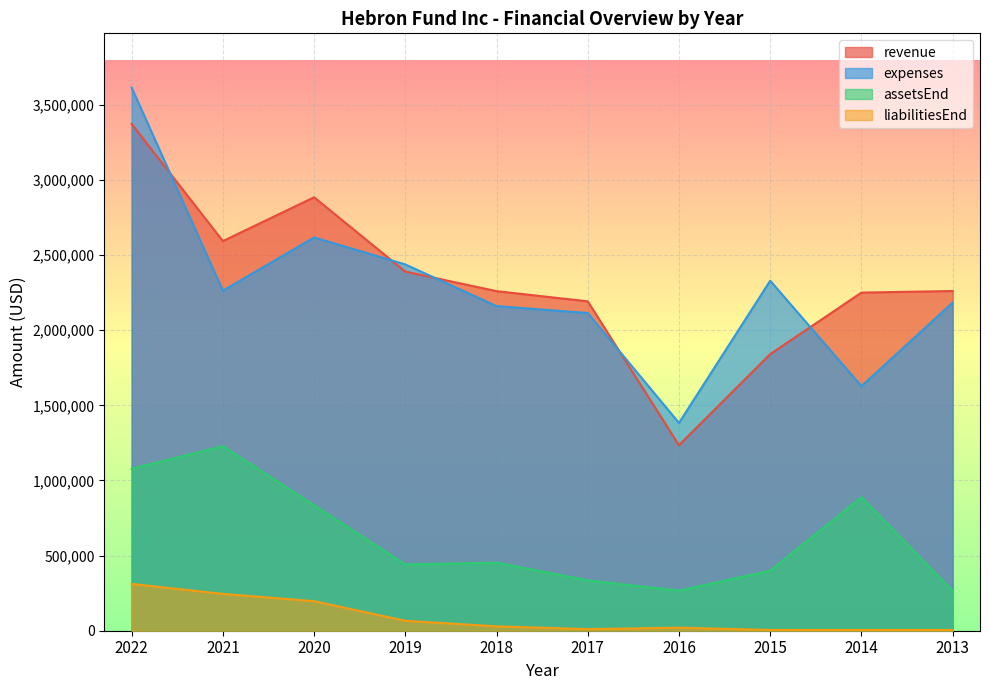

How many interior local peaks does the expenses series have?

2